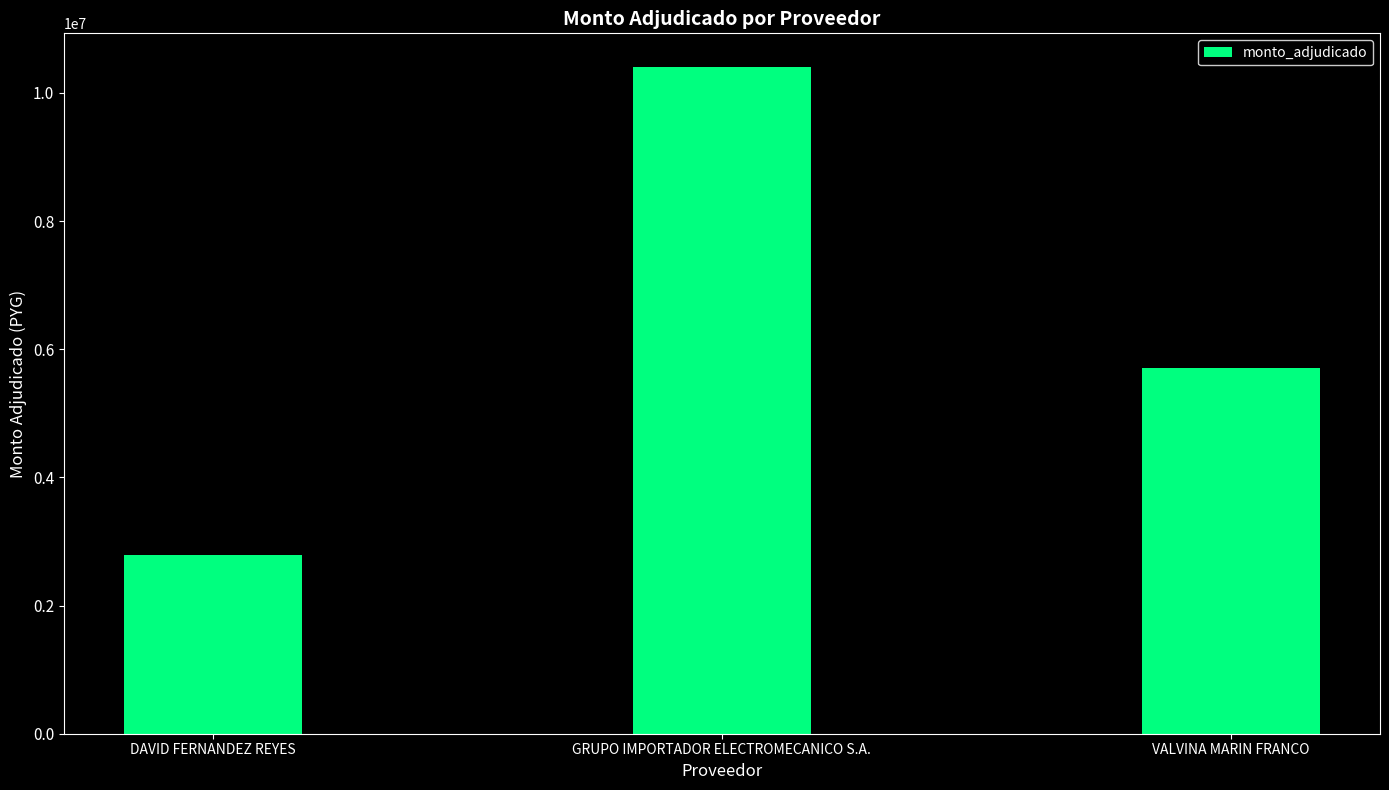

Reading left to right, extract all data points from this chart.

2796000	10409500	5699800